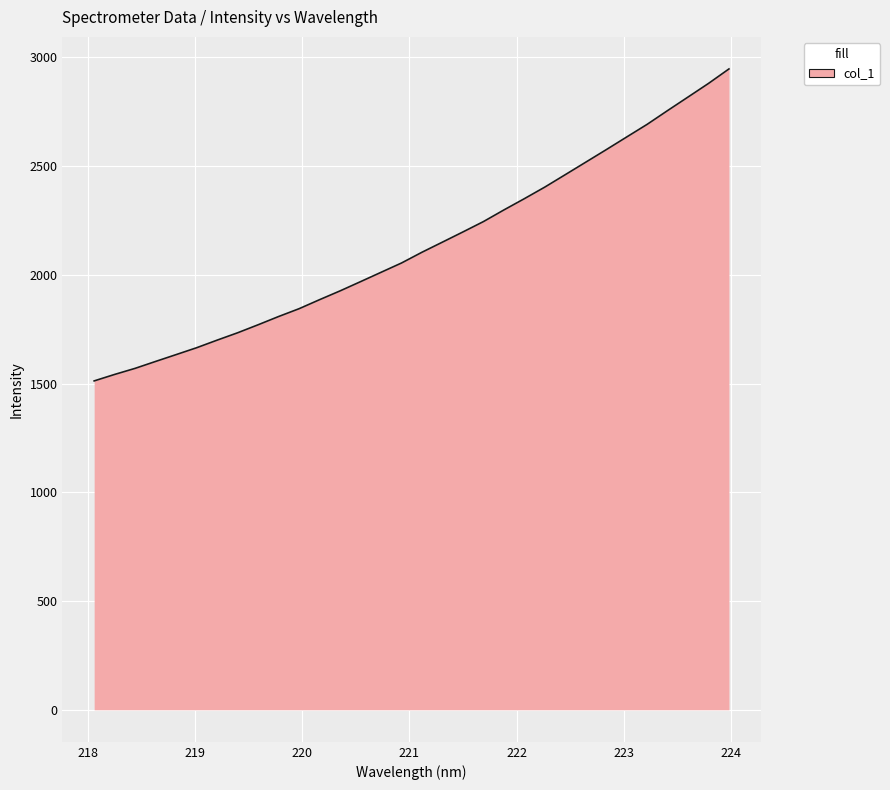

How many lines are shown in the chart?

1